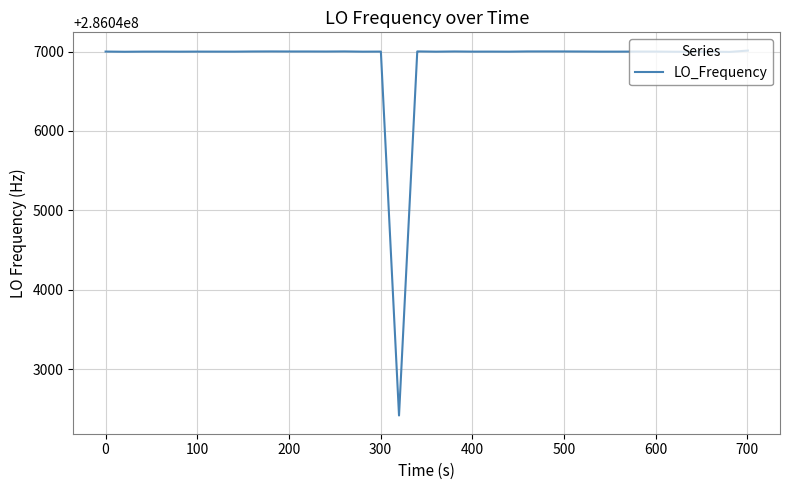

What is the maximum value shown in the chart?

286047011.9